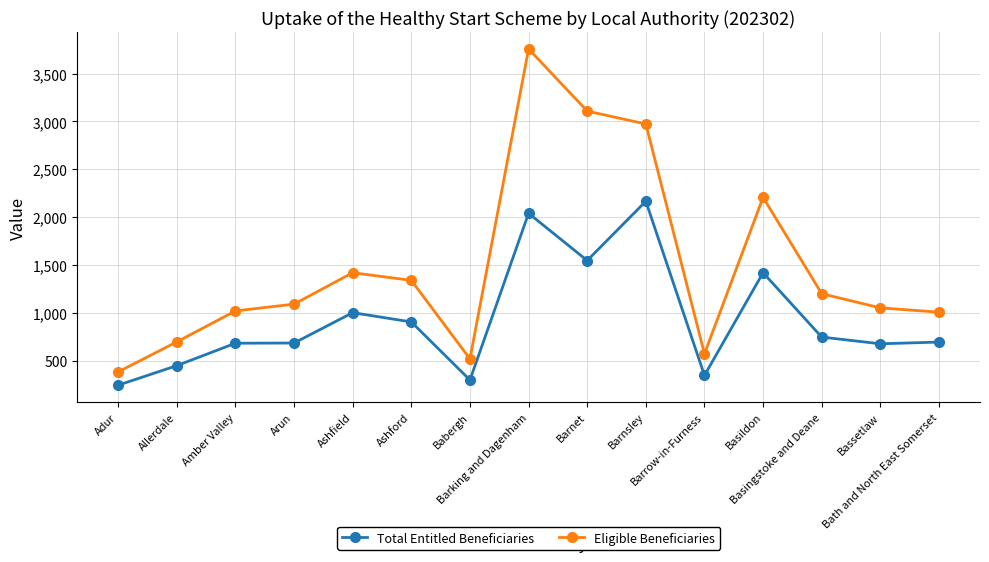

At Barrow-in-Furness, list the series in order from smallest to largest.

Total Entitled Beneficiaries, Eligible Beneficiaries